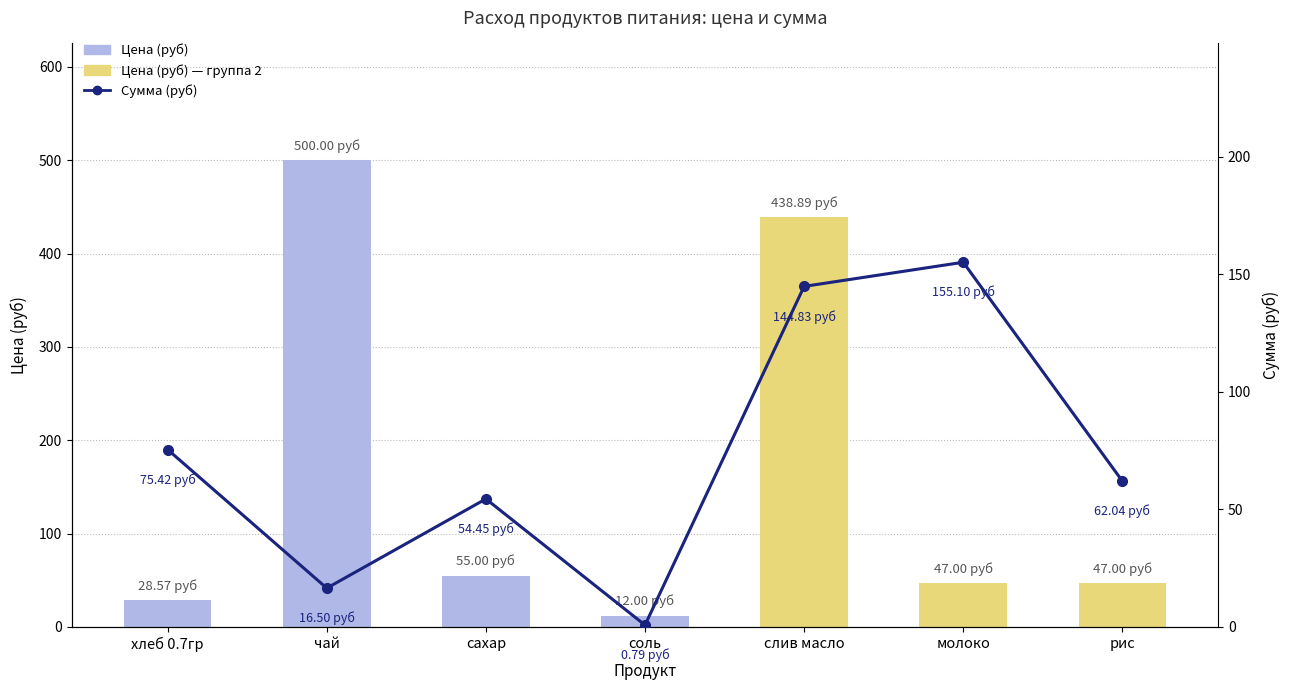

What are all the series names shown in the legend?

Цена (руб), Сумма (руб)